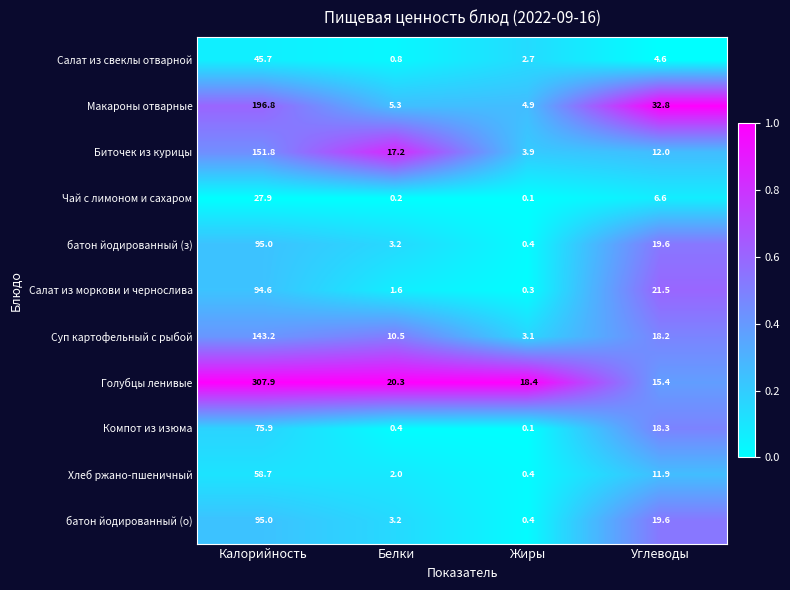

What is the difference between the Салат из моркови и чернослива values at Жиры and Углеводы?

21.2